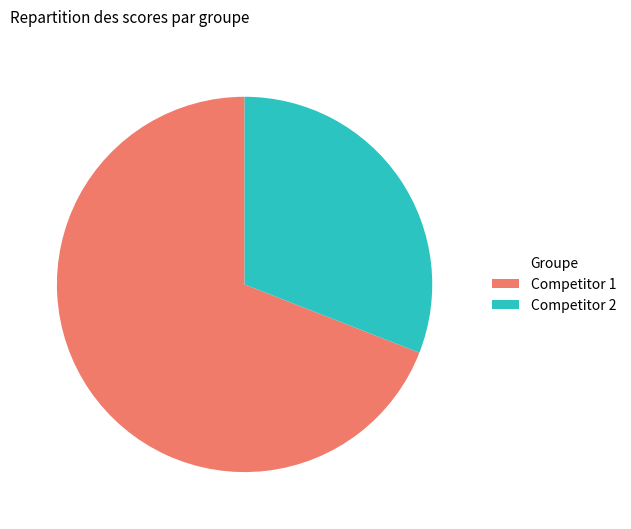

How many segments does this pie chart have?

2